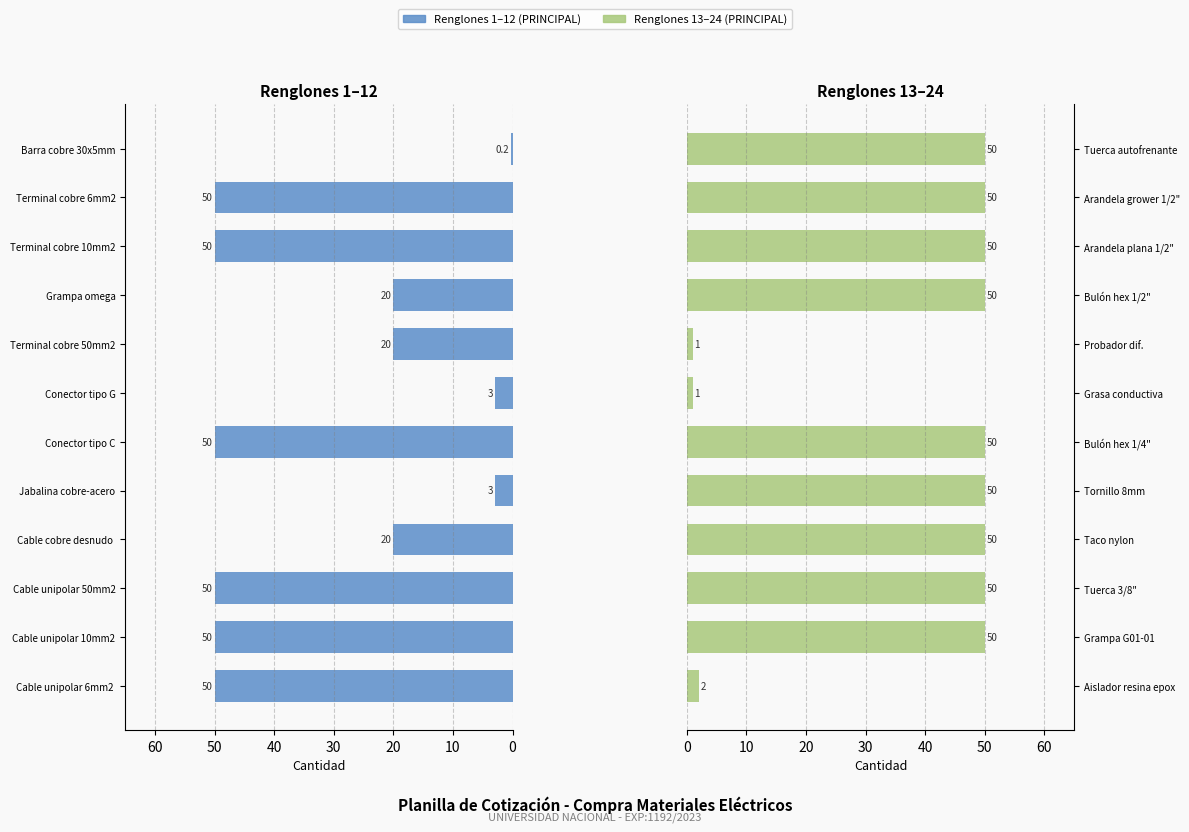

Rank the series at 30 from lowest to highest value.

Renglones 1-12, Renglones 13-24